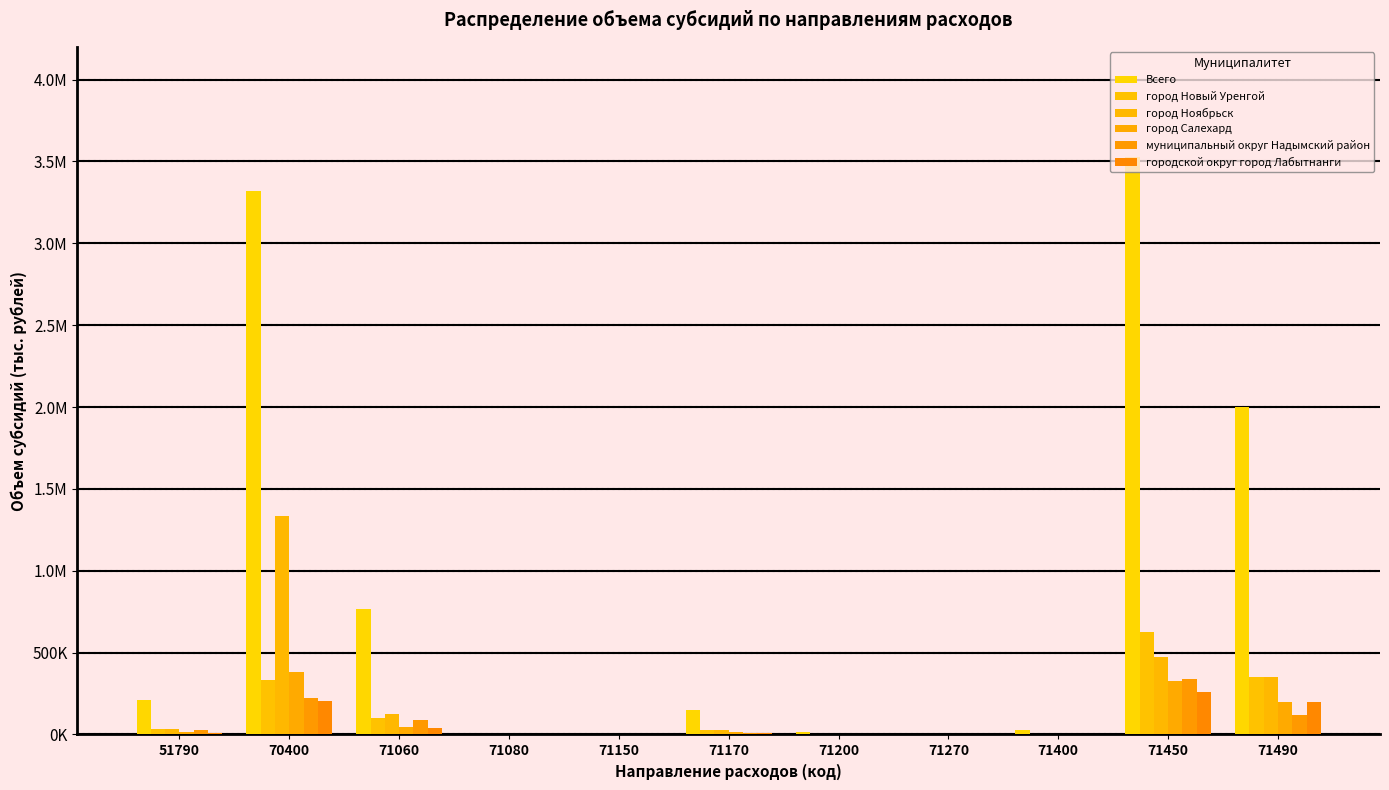

Are the bars horizontal?

No